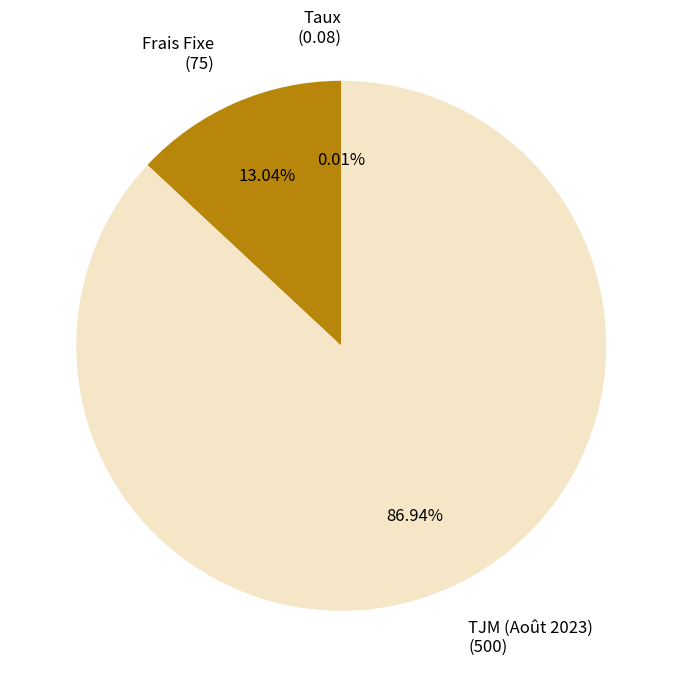

Is there a majority slice in this chart?

Yes